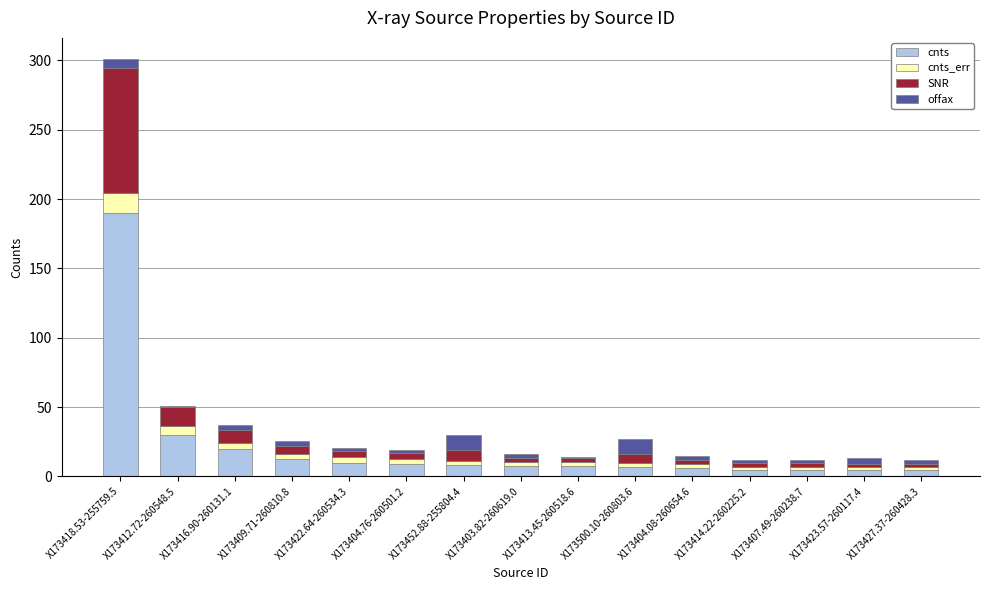

At which category is the sum across all series the highest?

X173418.53-255759.5